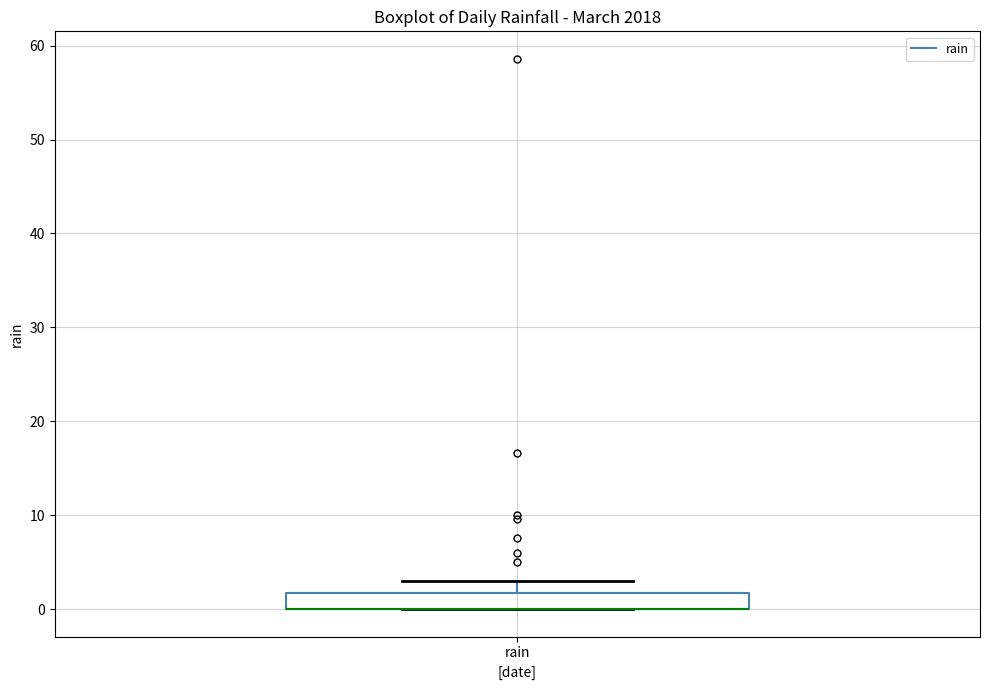

Transcribe this box plot: give where the median line is, the range the box spans, and where the two whiskers end, as read against the y-axis. The values are not printed on the chart, so give them approximately, as read against the axis.

median 0 (drawn on the box's lower edge), box 0 to 2, whiskers 0 to 3